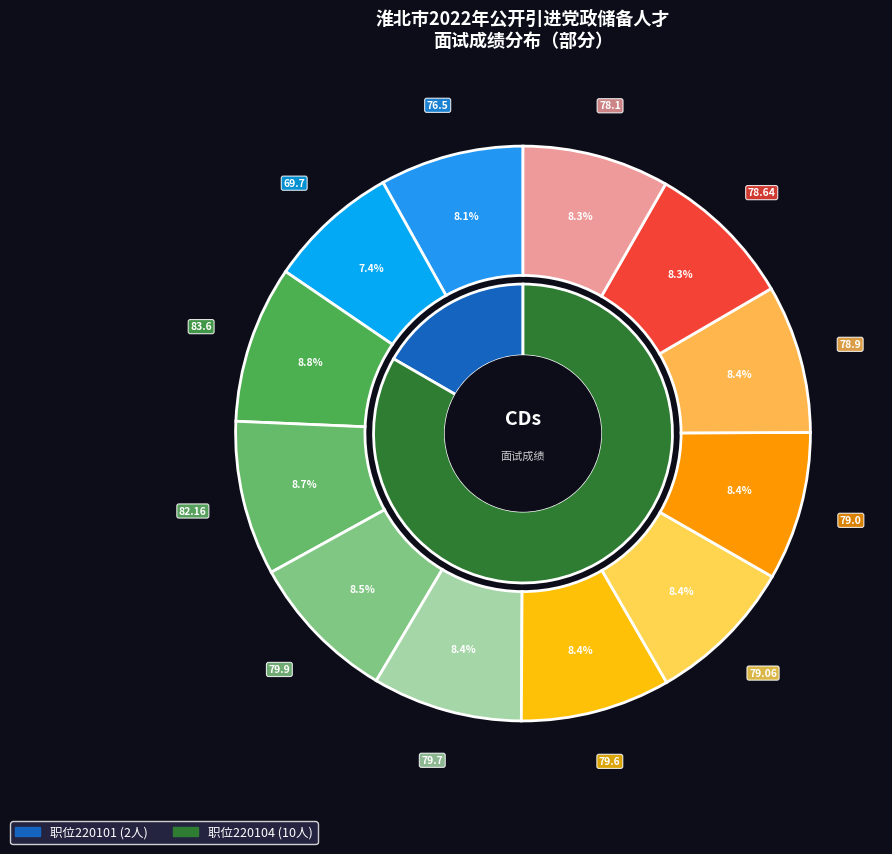

The 220104-210803 slice represents 8% of the pie. True or false?

True